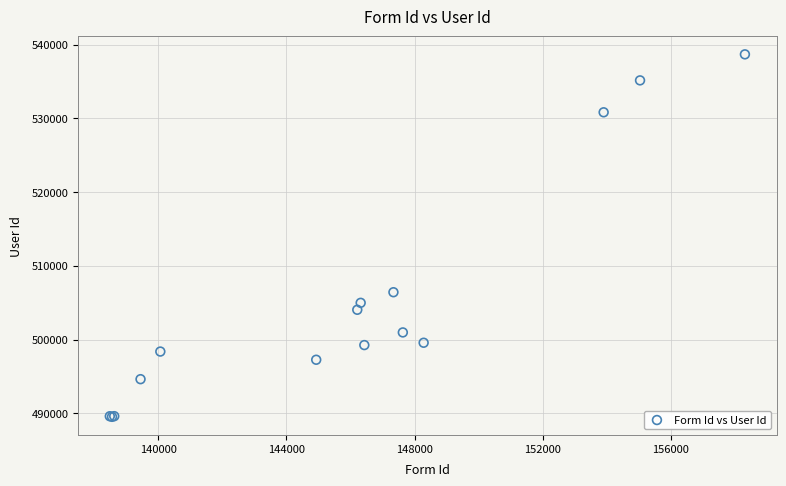

What Y value in the scatter plot is closest to 514094?

506414